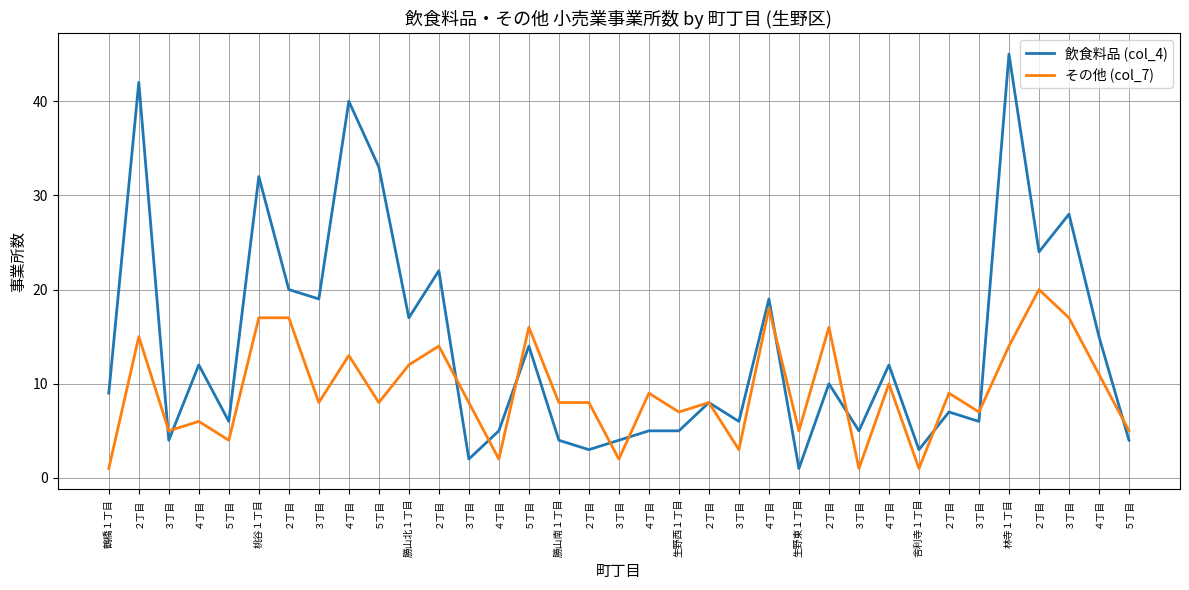

What are all the series names shown in the legend?

飲食料品 (col_4), その他 (col_7)